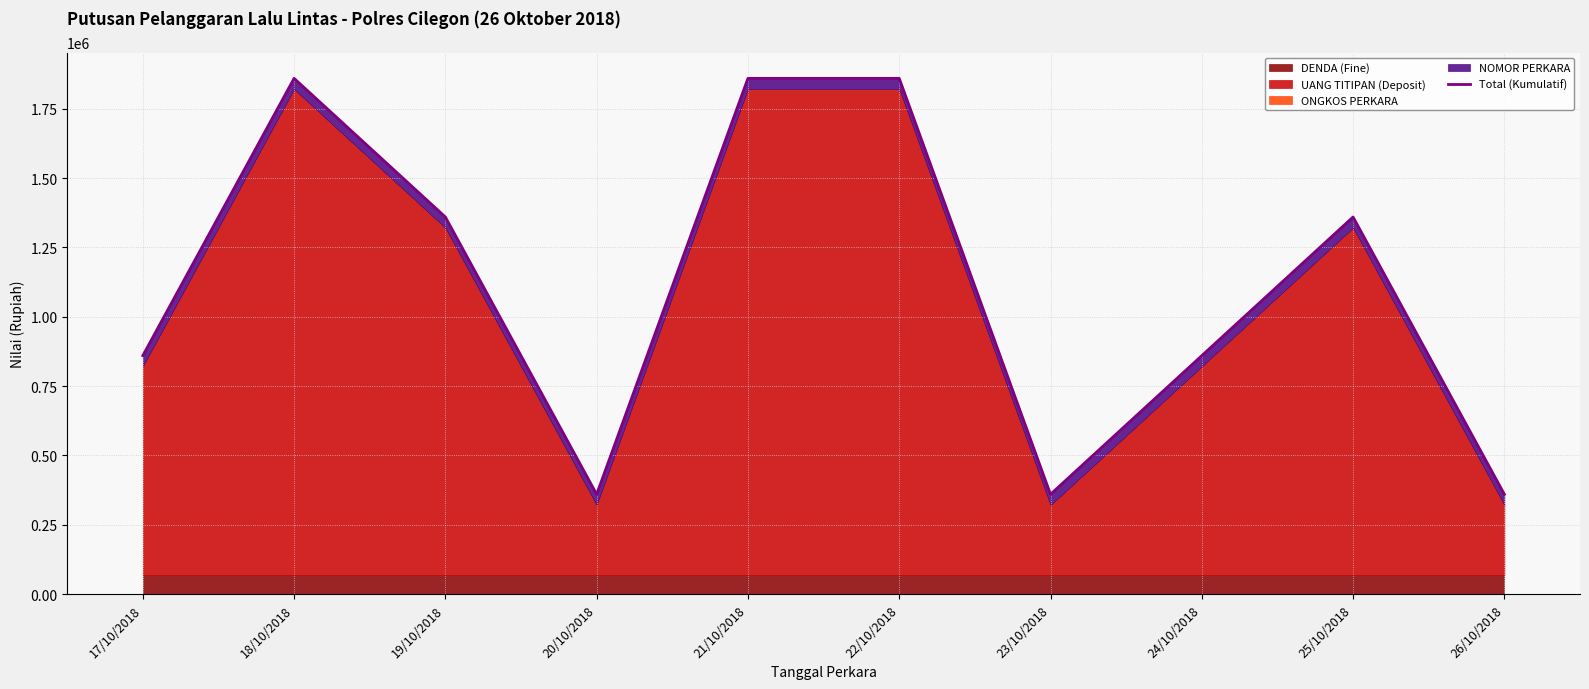

Reading left to right, list all the values displayed in this chart.

859719	1859705	1359689	359690	1859691	1859692	359693	859694	1359695	359687